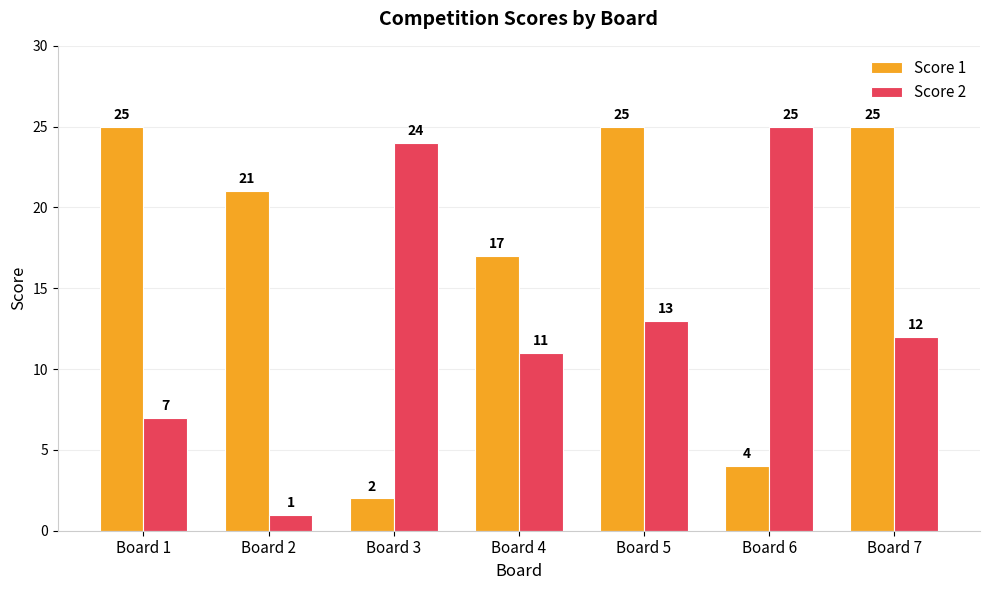

Which series has the largest total across all categories?

Score 1